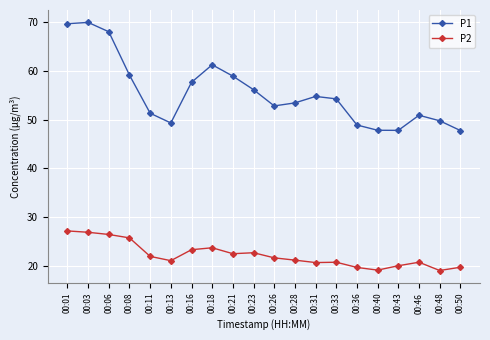

Is it true that P2 equals 28.7 at 00:40?

False